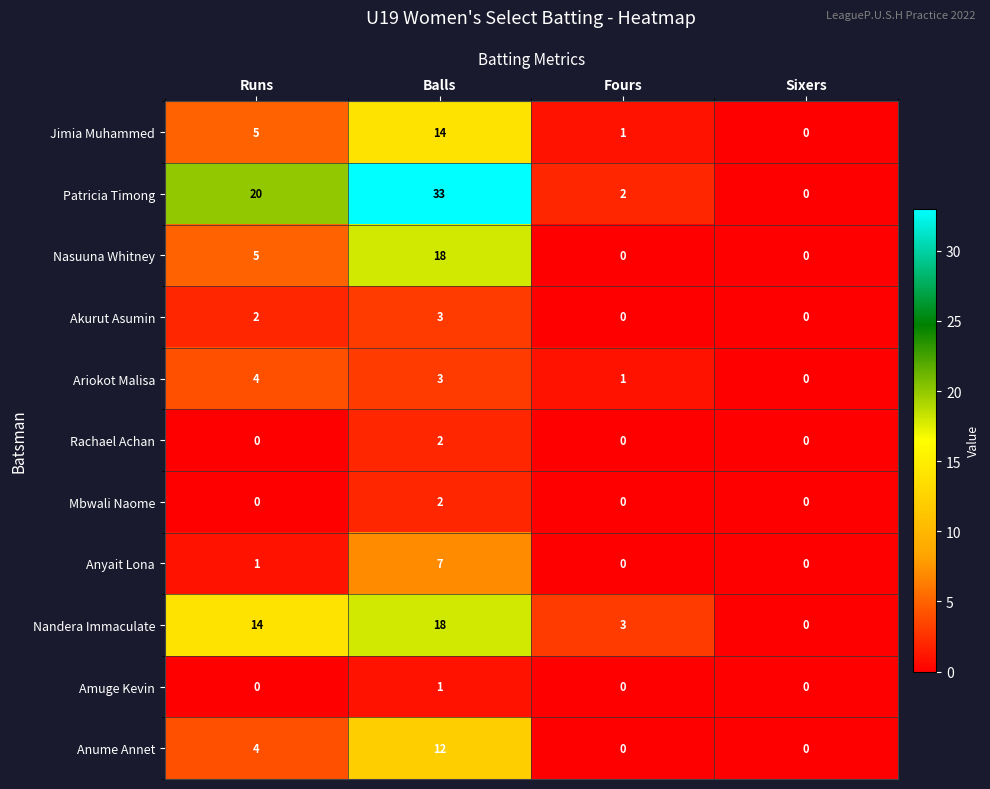

True or false: Ariokot Malisa has a value of 0 at Sixers.

True